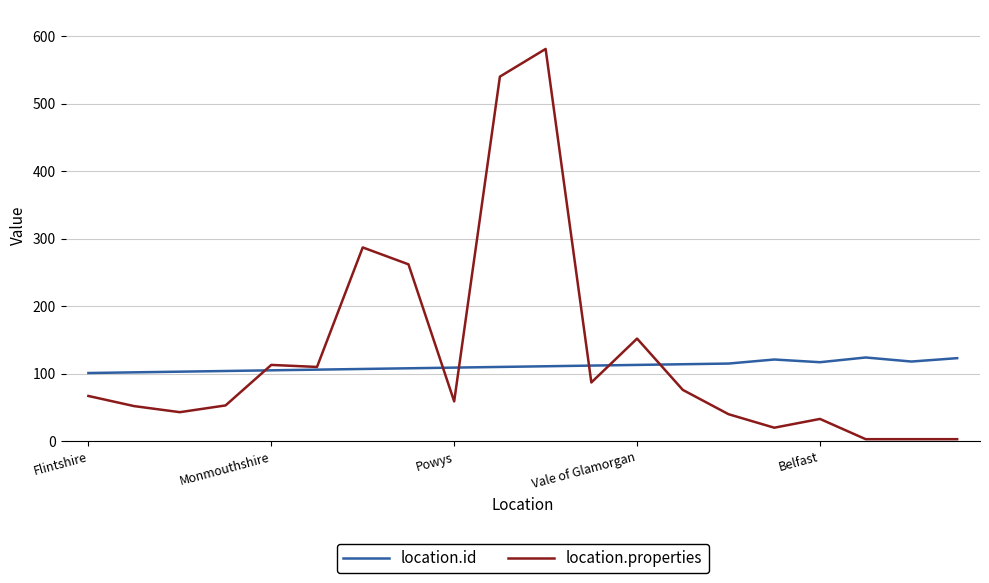

List the series in order of their peak value, highest first.

location.properties, location.id